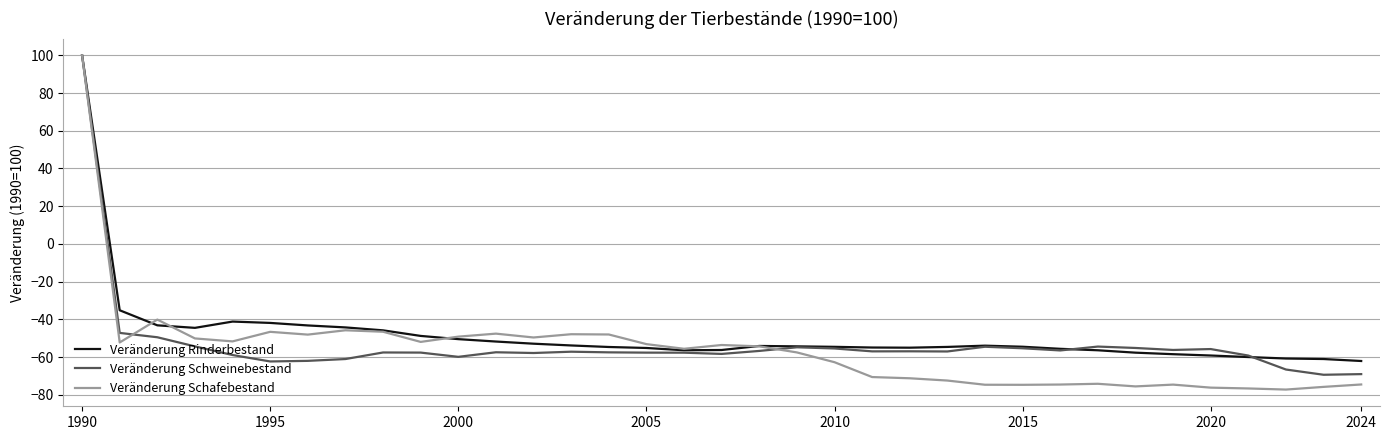

Which series has the largest range (max minus min)?

Veränderung Schafebestand